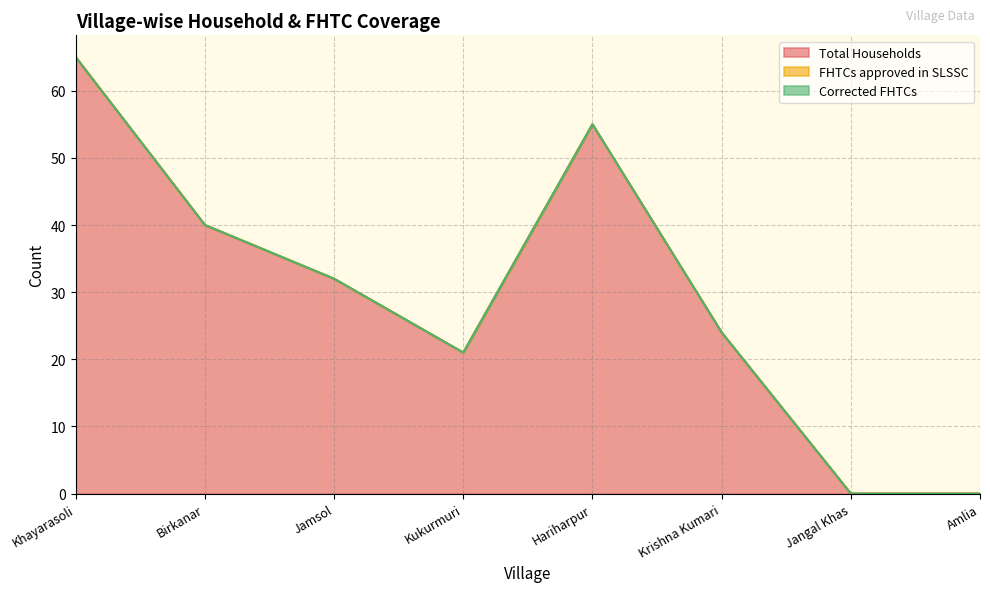

Which label corresponds to the largest value in the chart?

Khayarasoli